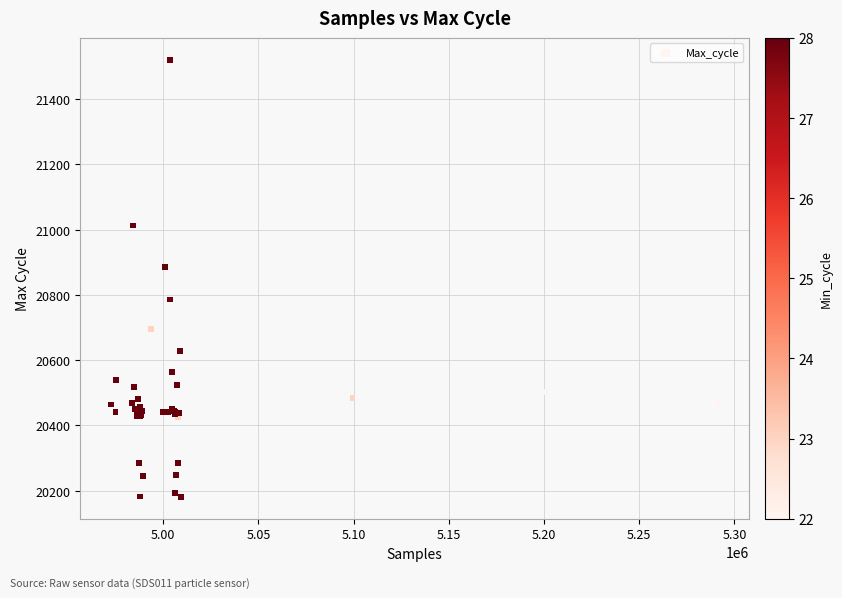

What Y value in the scatter plot is closest to 20851?

20885